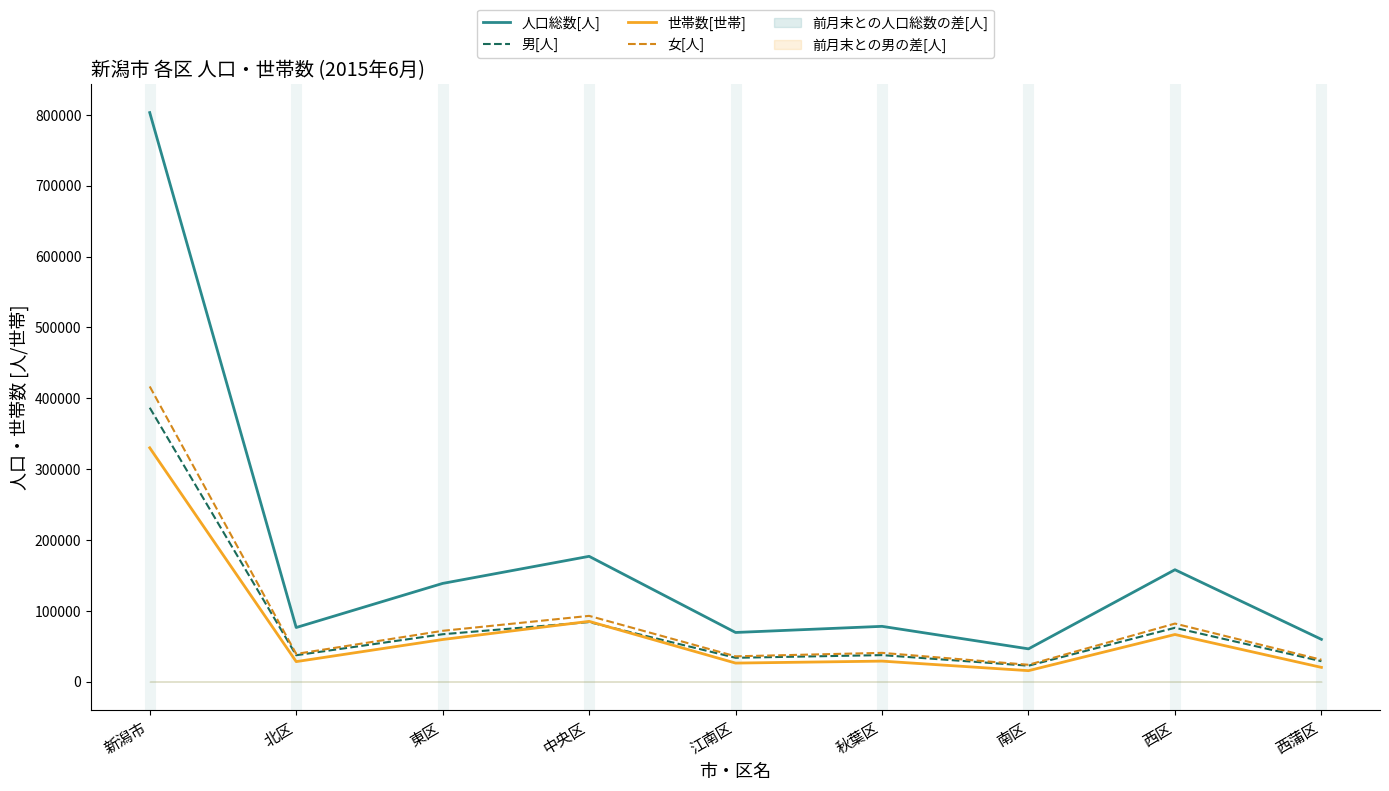

What is the label of the 6th point from the left?

秋葉区